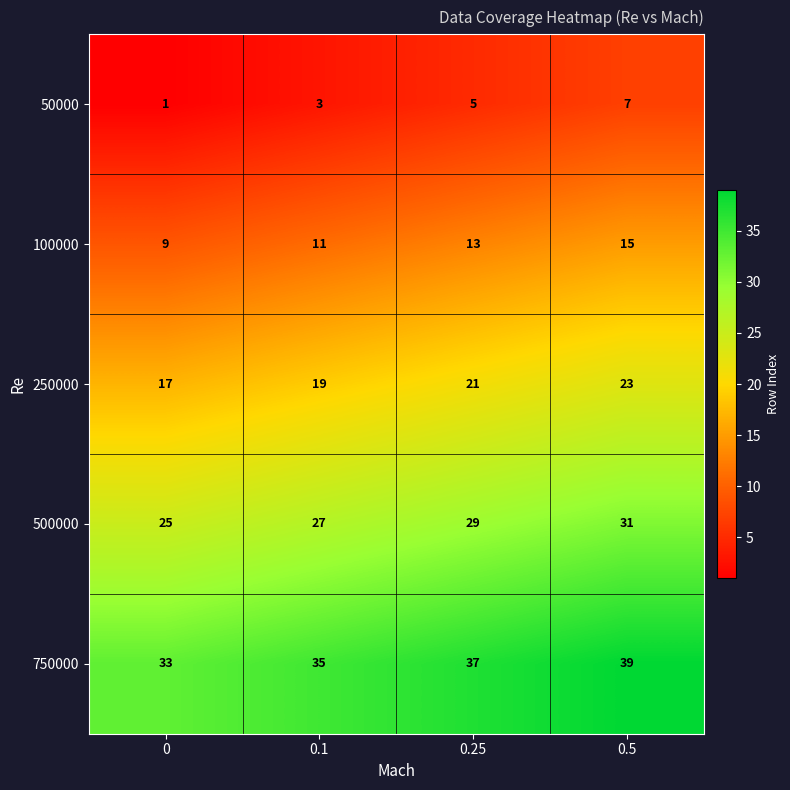

What is the average value of the 500000 series?

28